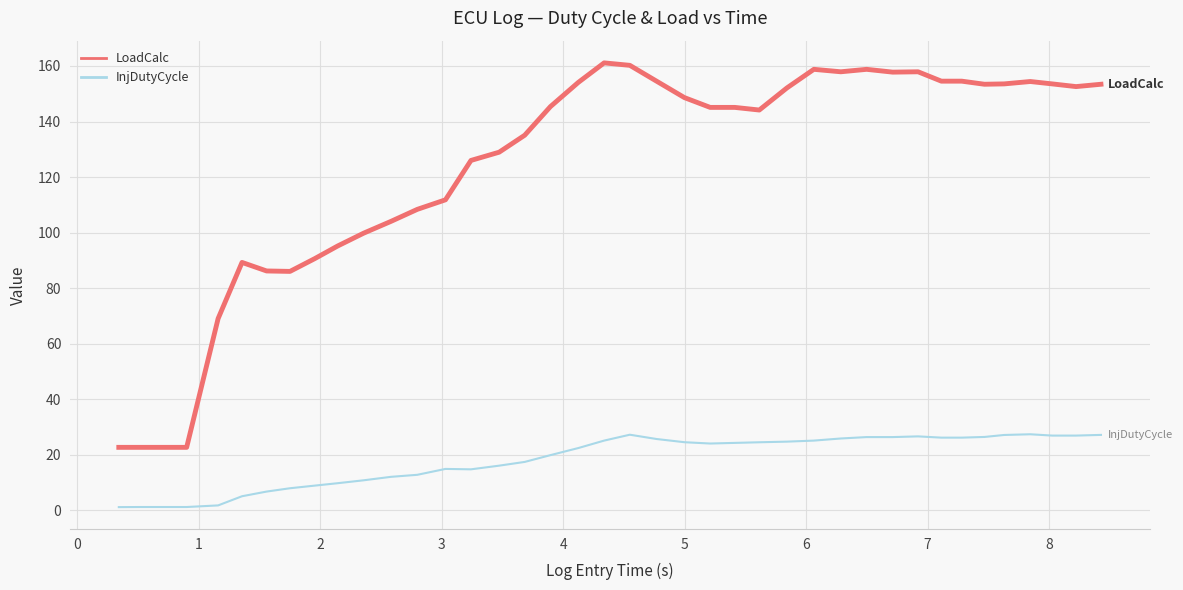

What is the difference between the maximum and minimum values in the InjDutyCycle series?

26.2